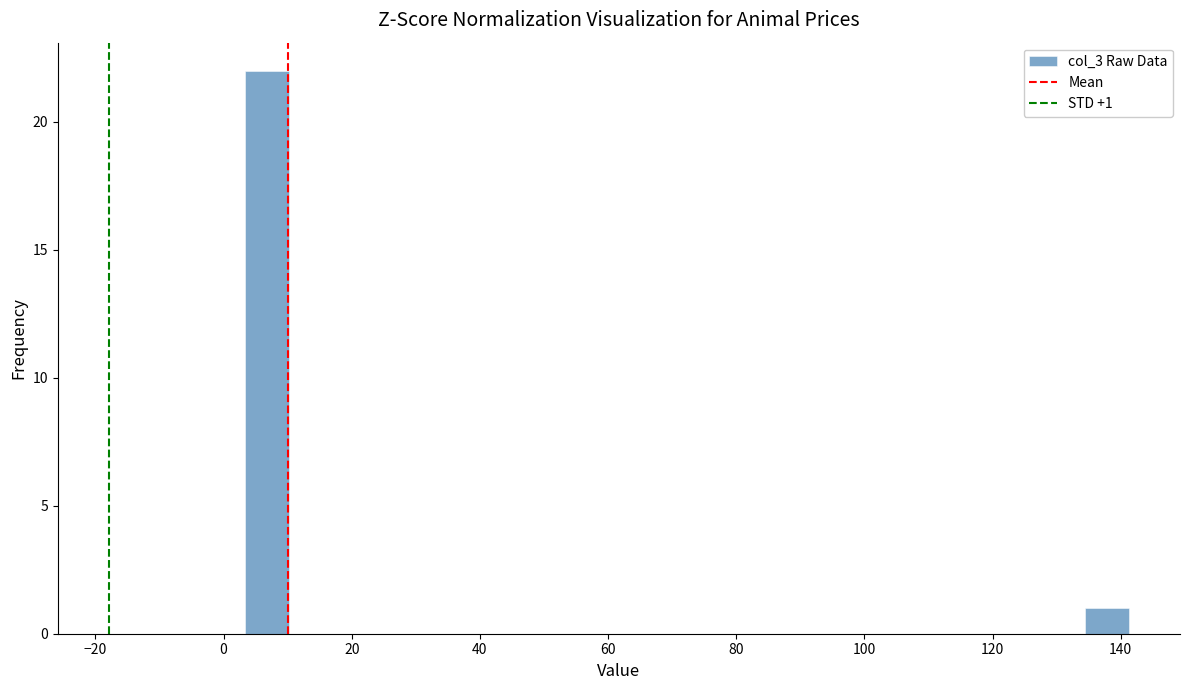

Around what value on the x-axis is the tallest bar? Give the approximate position of its centre, as read against the axis.

6